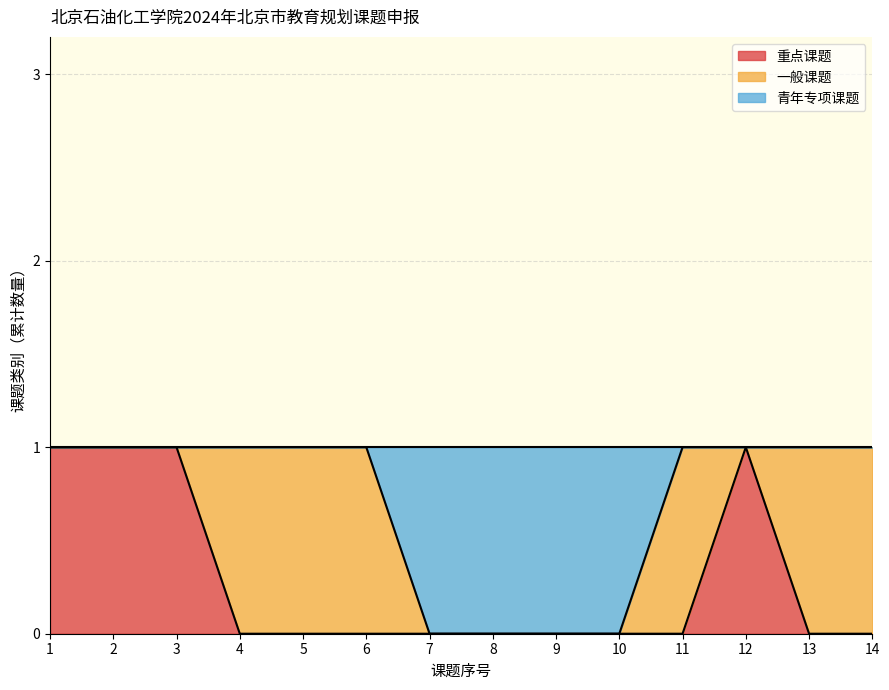

Between 4 and 6, which series saw the biggest shift?

重点课题